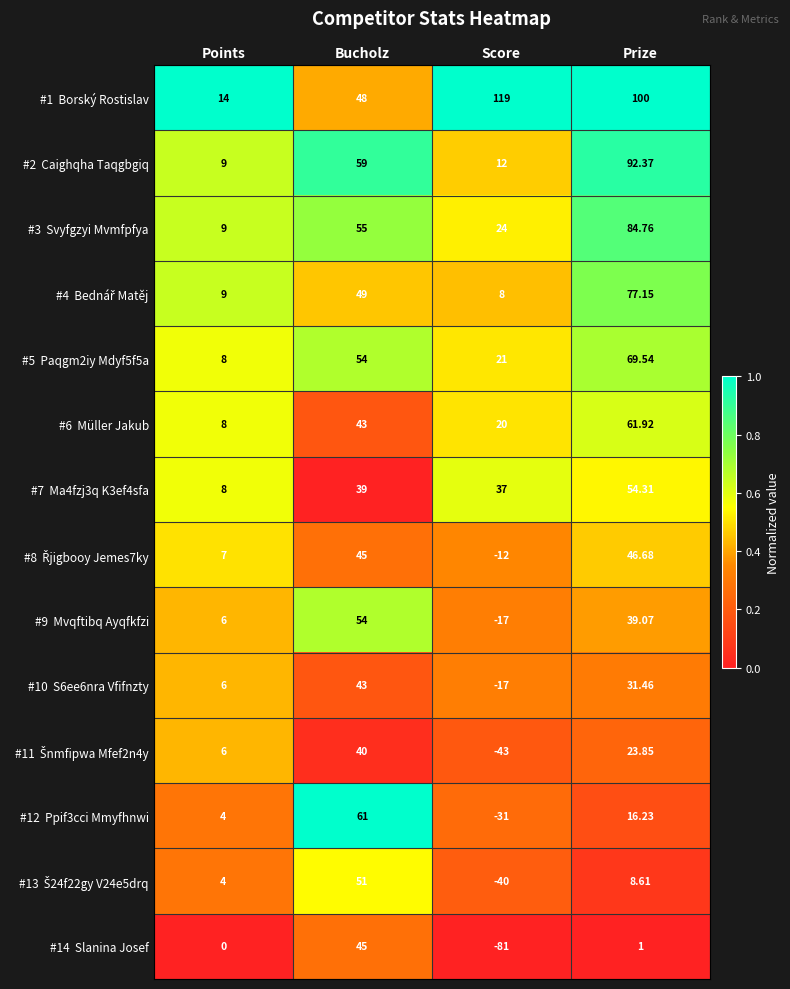

At which category does the chart reach its peak across all series?

Score